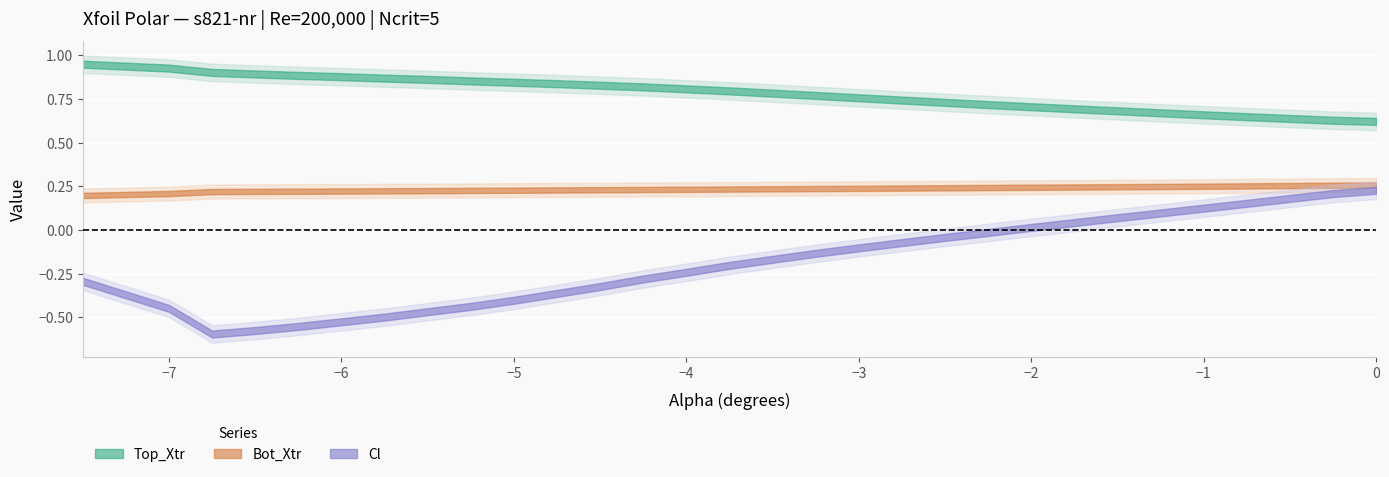

What is the difference between the highest and lowest values at 9?

1.2